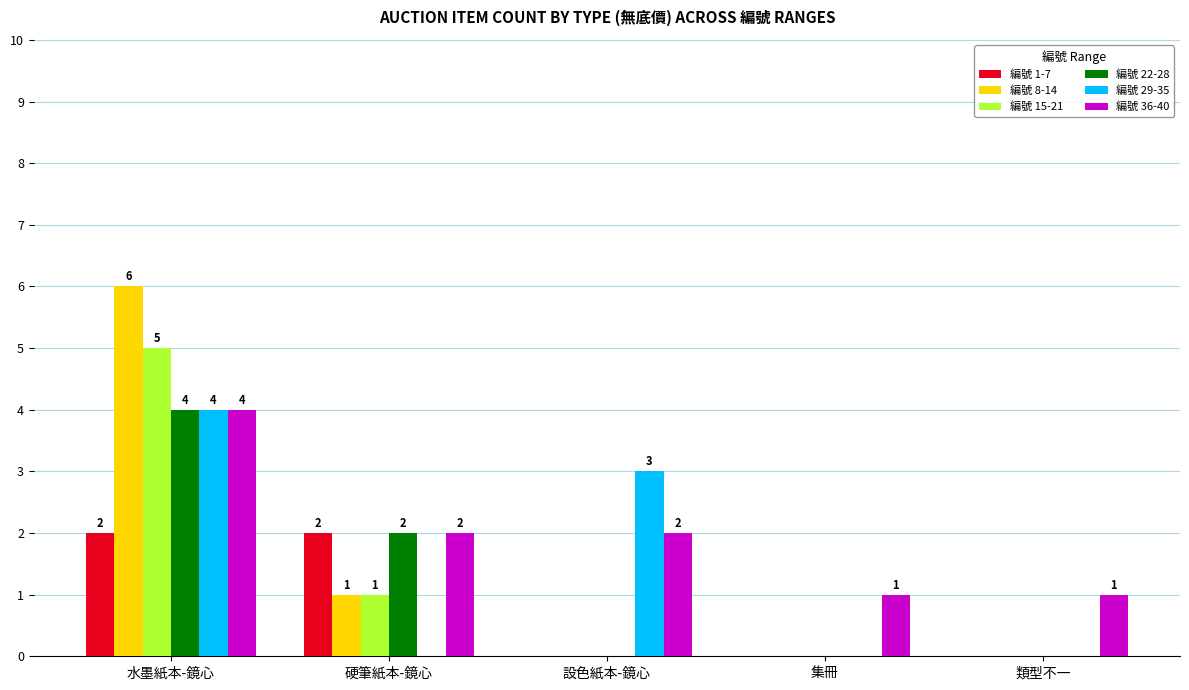

Reading left to right, extract all data points from this chart.

編號 1-7: 2	2	0	0	0
編號 8-14: 6	1	0	0	0
編號 15-21: 5	1	0	0	0
編號 22-28: 4	2	0	0	0
編號 29-35: 4	0	3	0	0
編號 36-40: 4	2	2	1	1